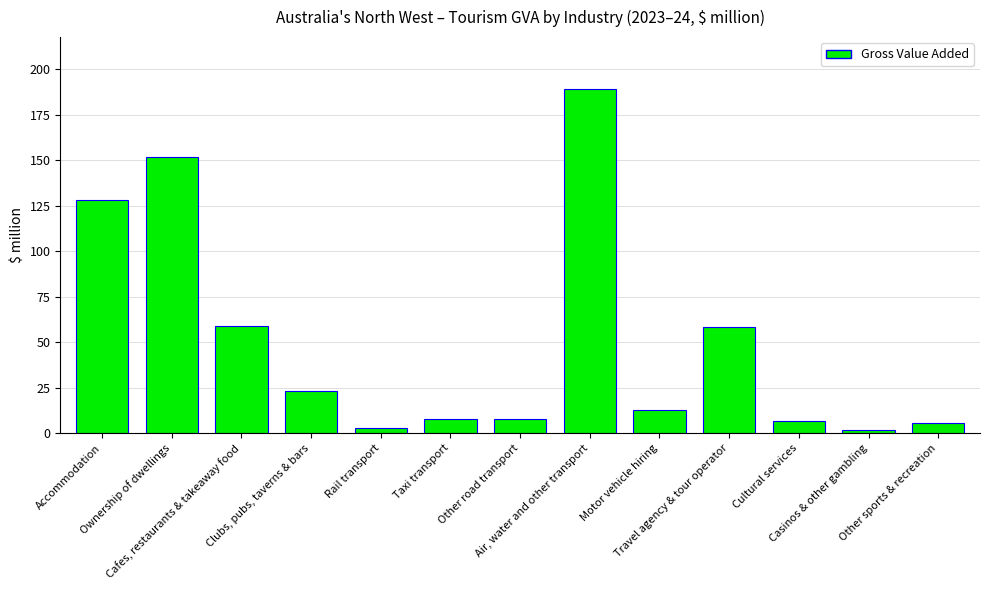

What is the difference between the maximum and minimum values?

187.6